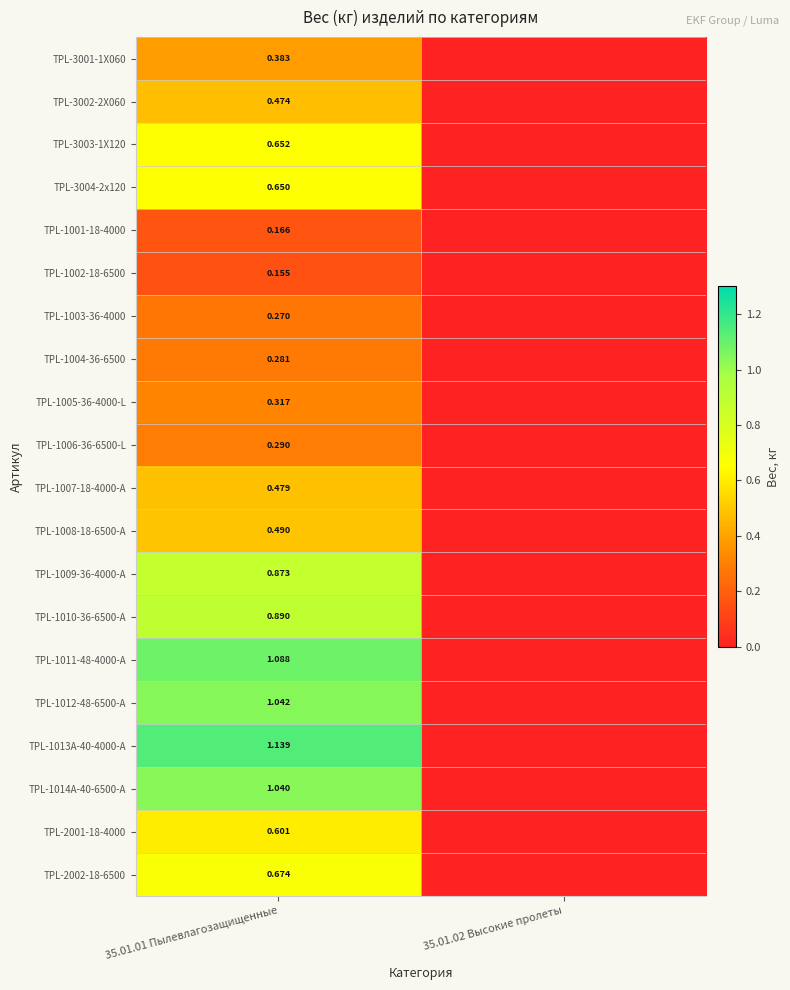

What is the difference between the TPL-1009-36-4000-A values at 35.01.01 Пылевлагозащищенные and 35.01.02 Высокие пролеты?

0.9